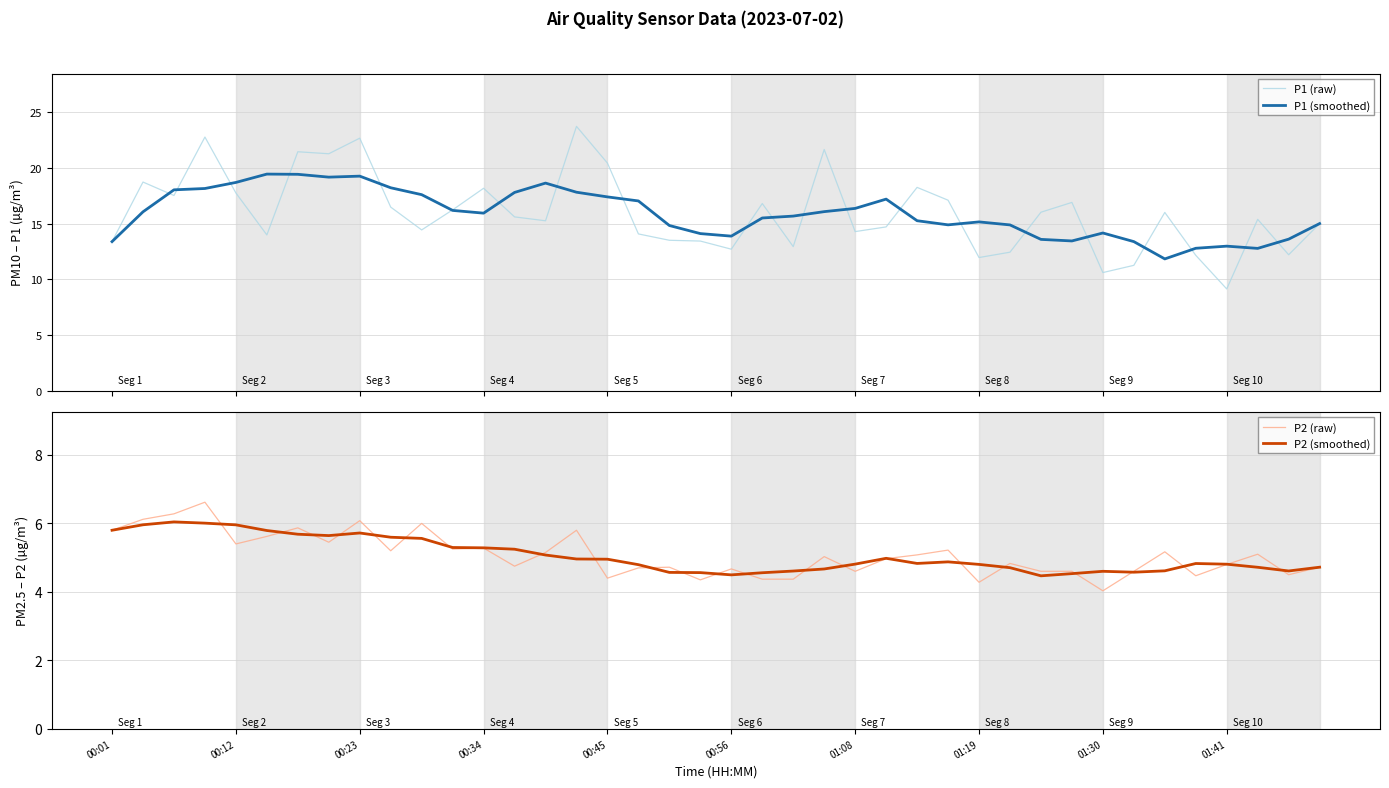

The P2 (raw) series shows 5.2 at 27. True or false?

True